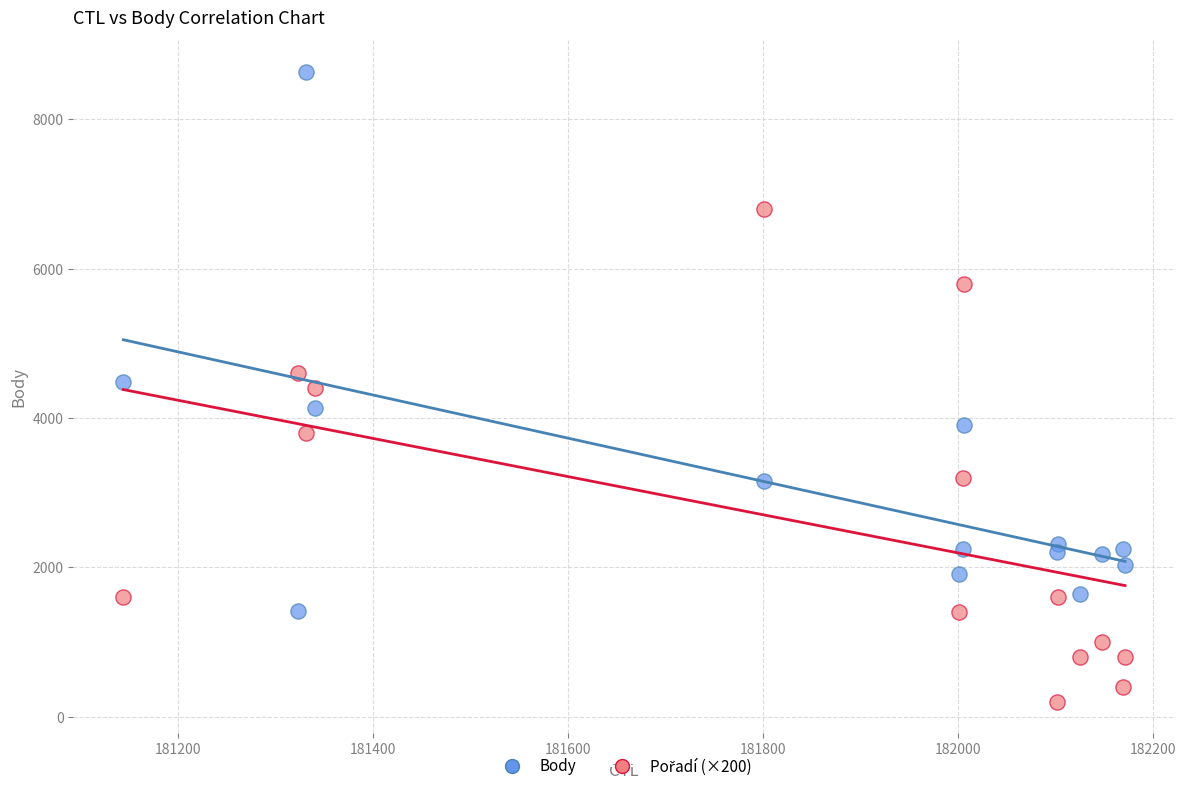

In the Body series, what Y value is closest to 5027?

4488